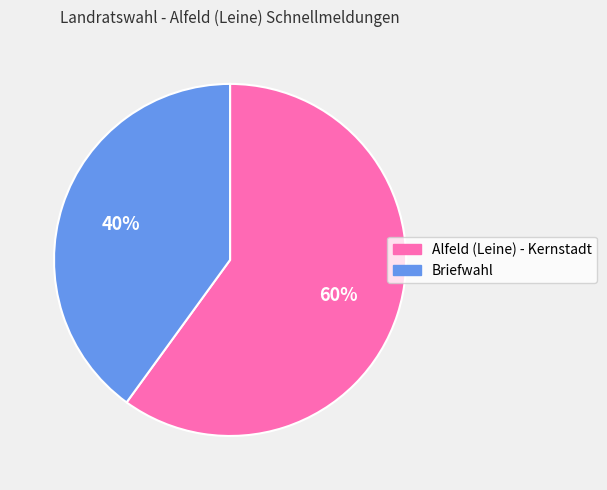

To the nearest percent, what is the combined percentage of Alfeld (Leine) - Kernstadt and Briefwahl?

100%